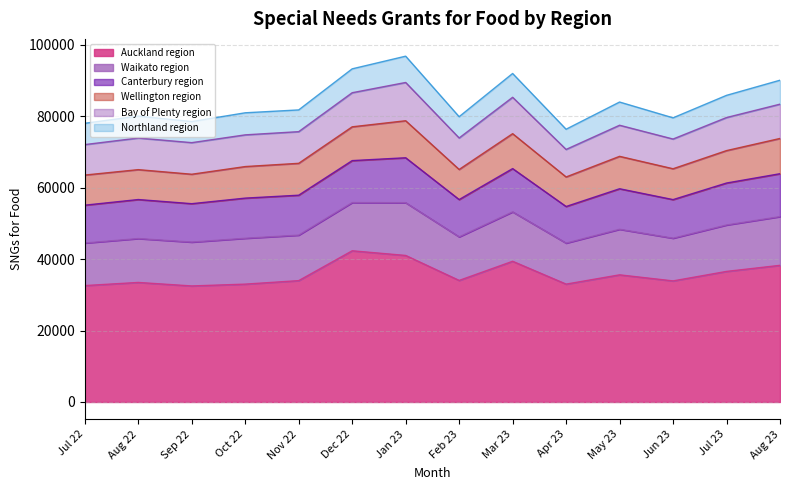

What is the difference between the highest and lowest values at May 23?

29118